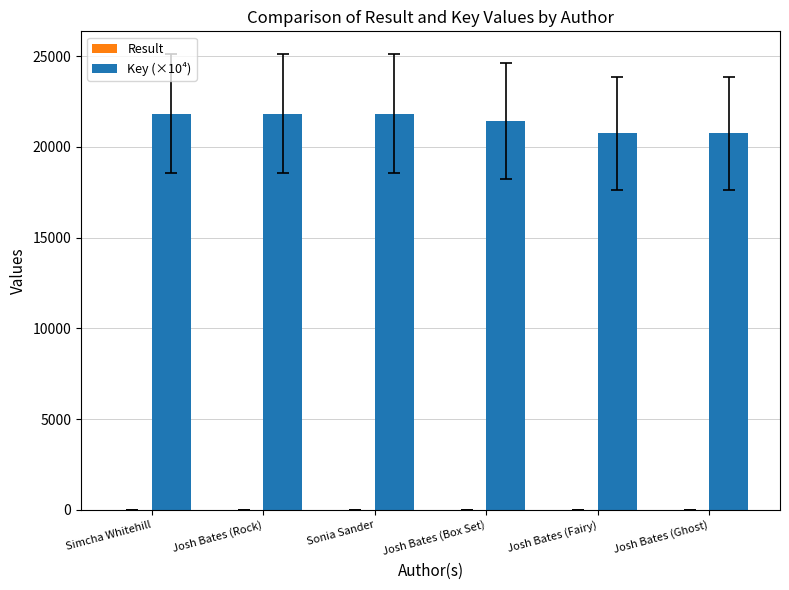

True or false: Key (×10⁴) has a value of 21430.9 at Josh Bates (Box Set).

True